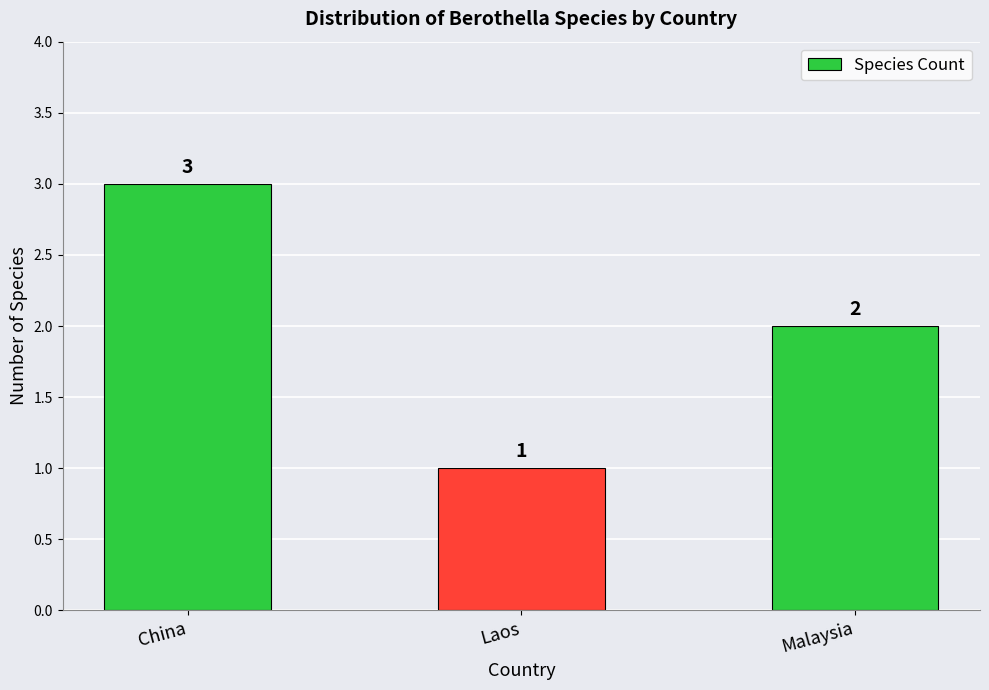

At which category does the chart reach its minimum across all series?

Laos